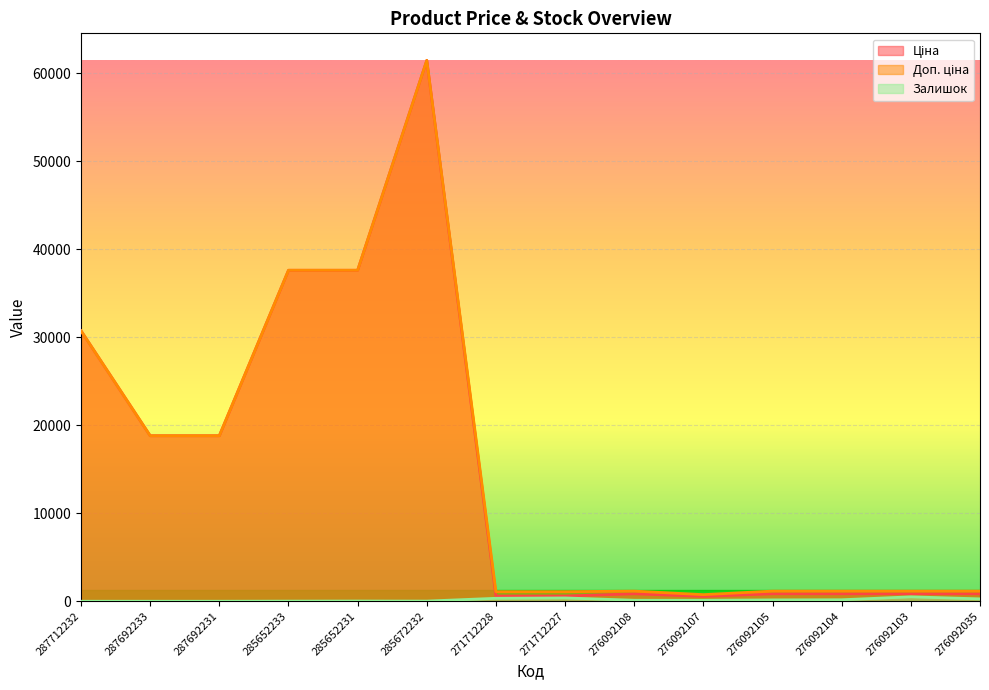

What position from the right is 276092108?

6